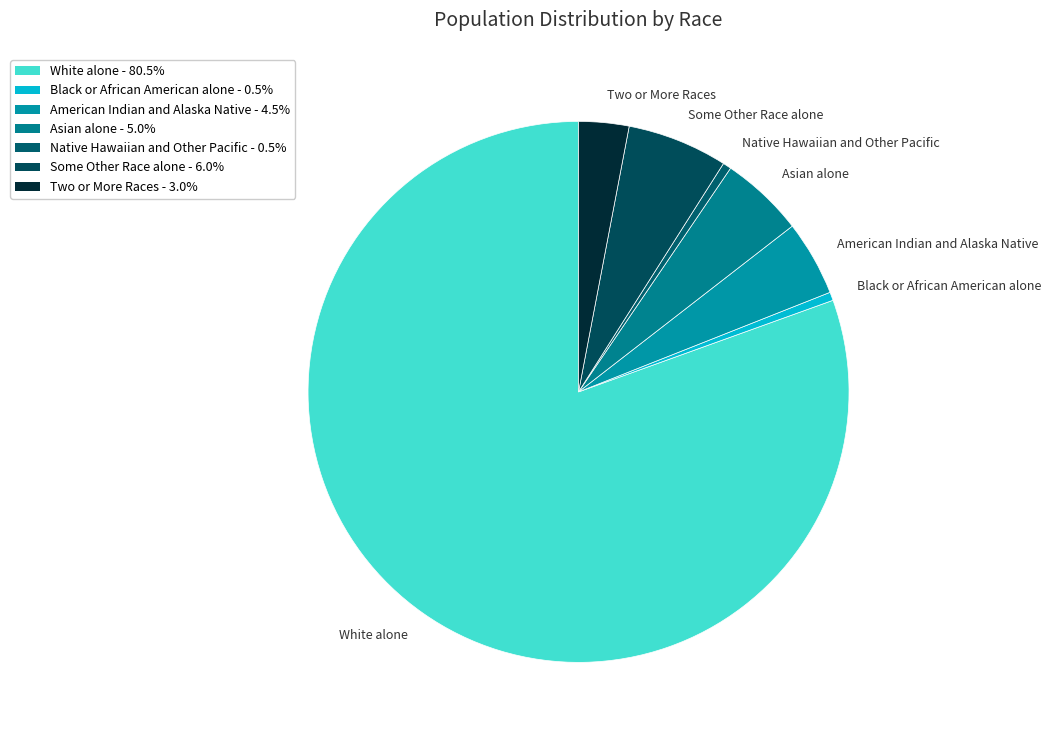

How many segments does this pie chart have?

7